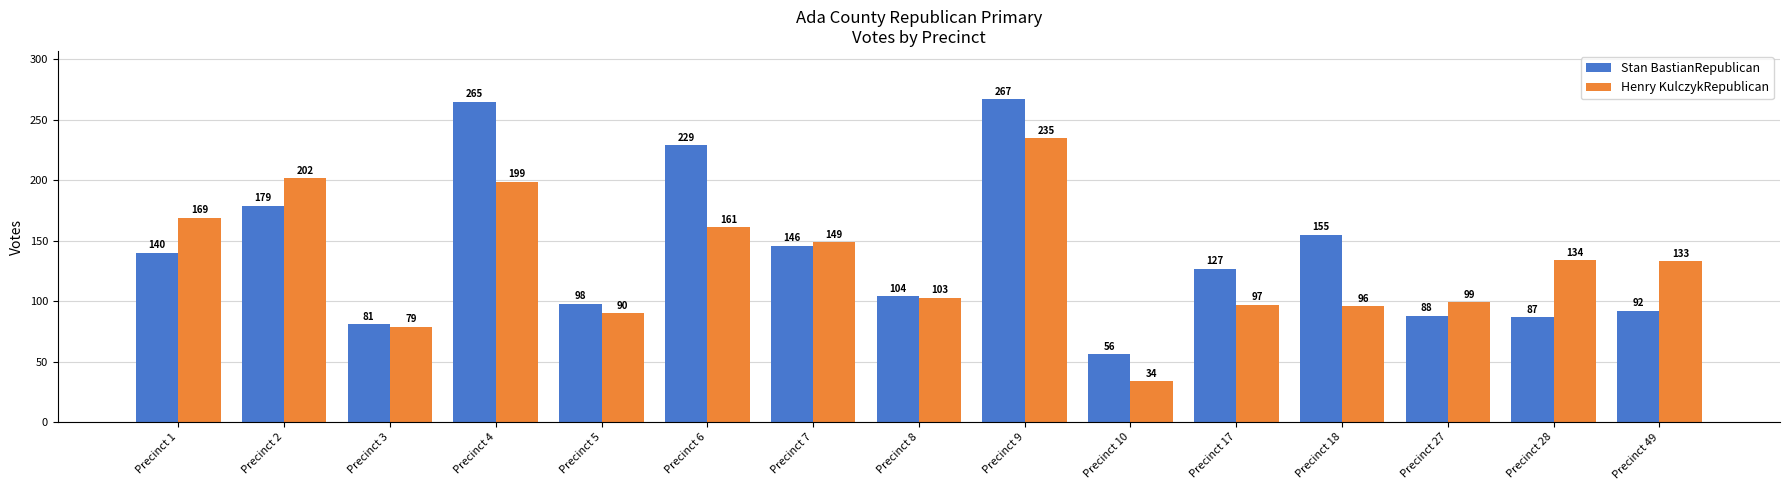

At how many categories does at least one series exceed 123?

10